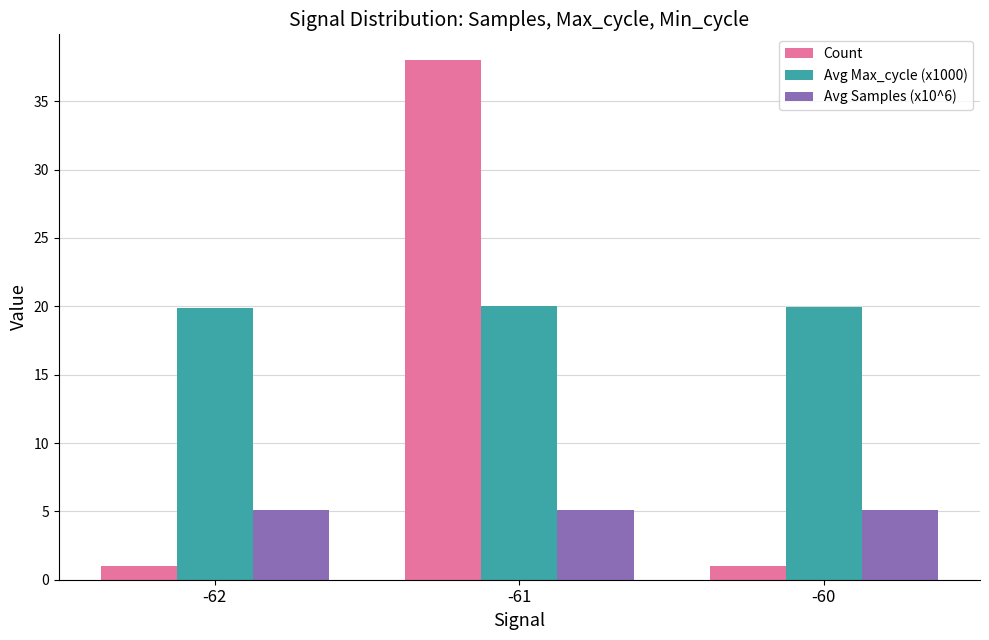

What is the average value of the Count series?

13.3